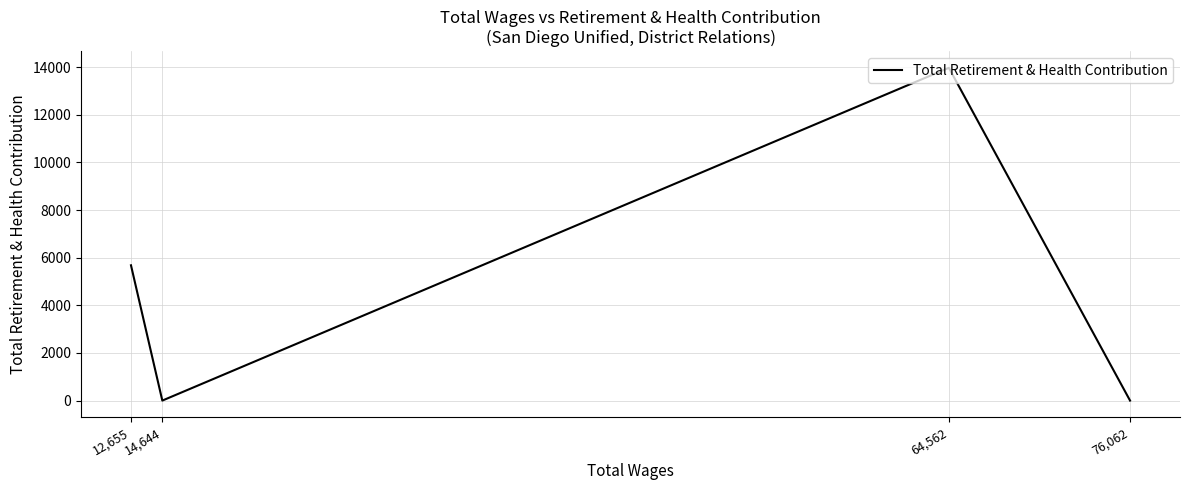

Does the chart display data point markers on the line(s)?

No